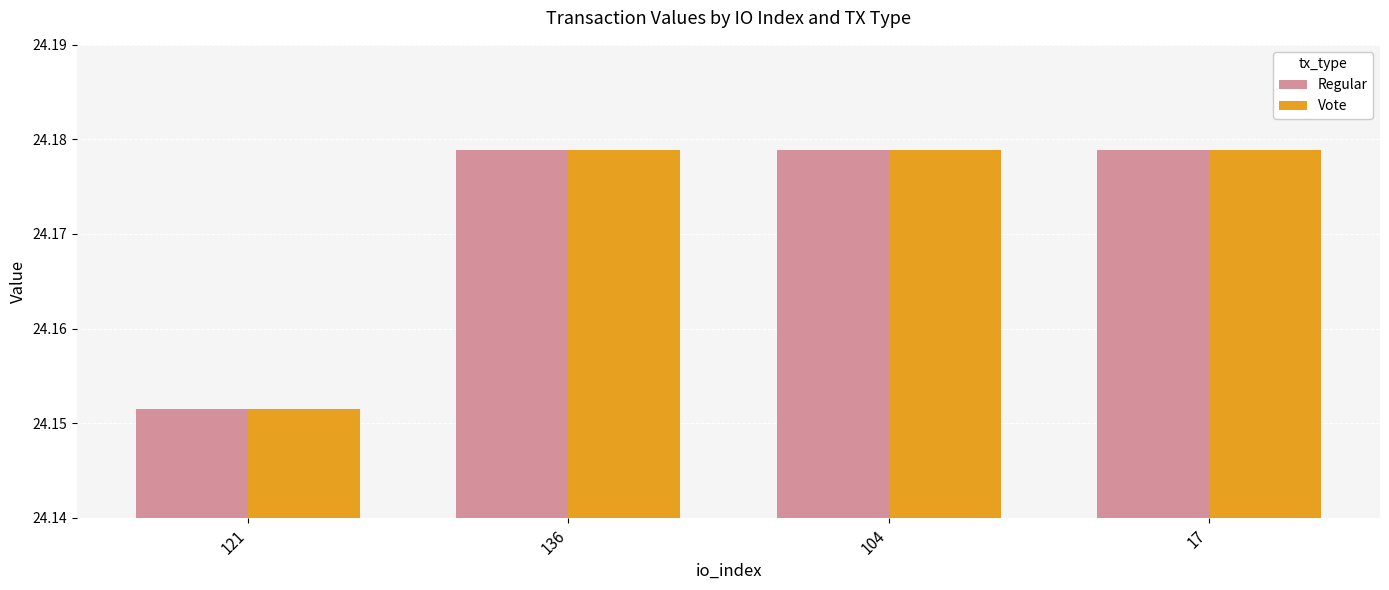

At how many categories does at least one series exceed 24?

4